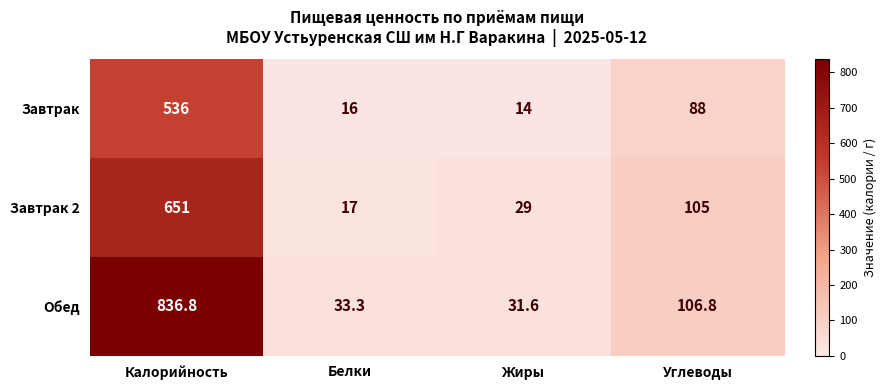

What is the approximate value of Завтрак 2 at Жиры?

29.0